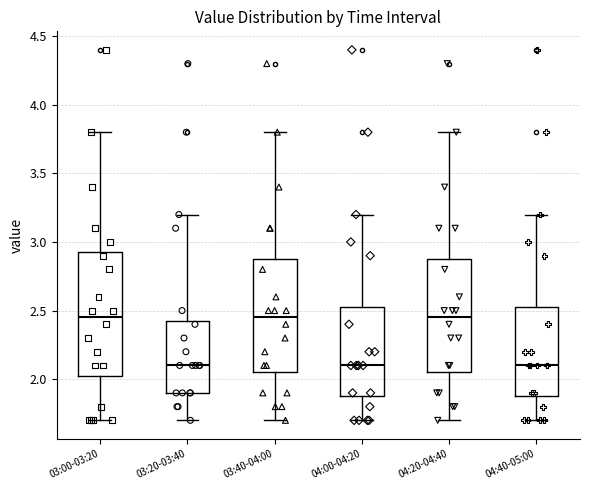

Comparing the boxes themselves (not the whiskers), which one is the tallest?

03:00-03:20